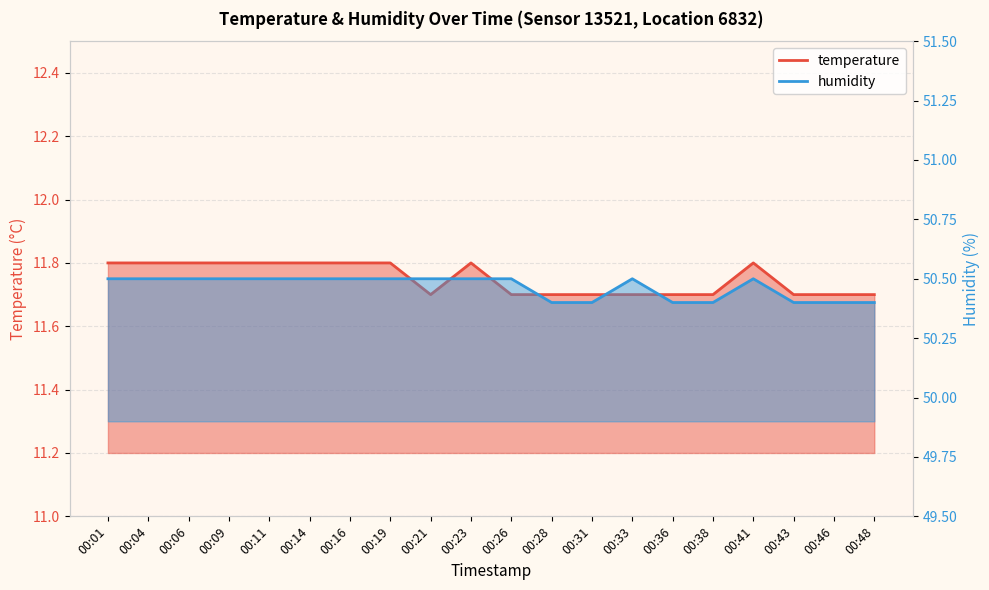

Which label corresponds to the largest value in the chart?

00:01